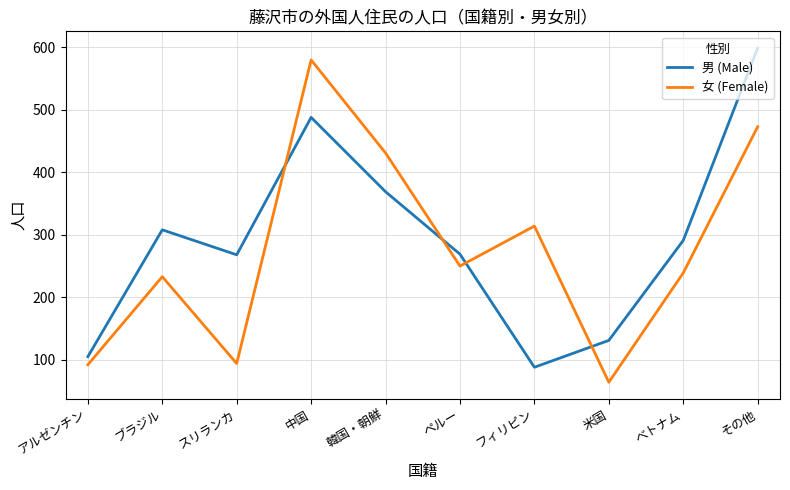

What is the total value across all series at スリランカ?

362